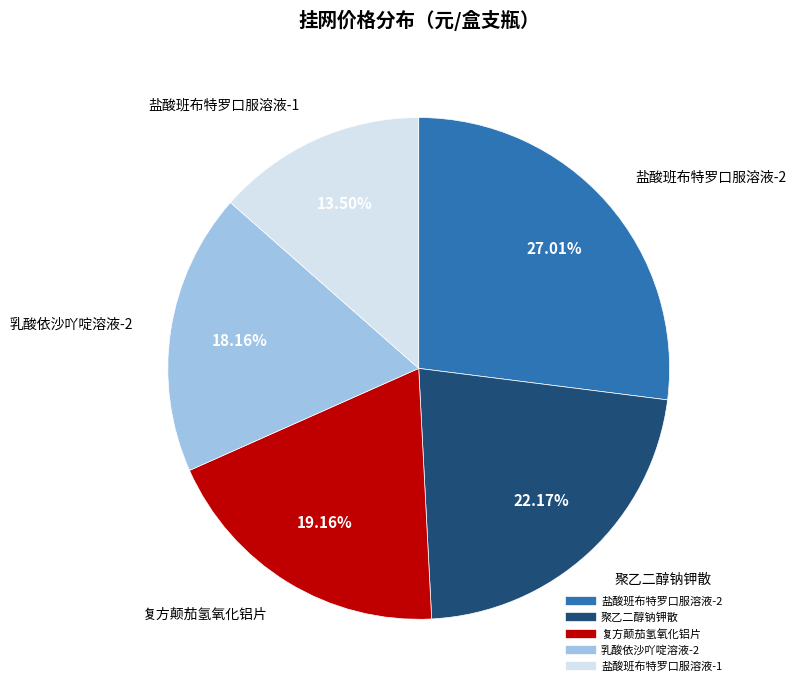

Is there a majority slice in this chart?

No